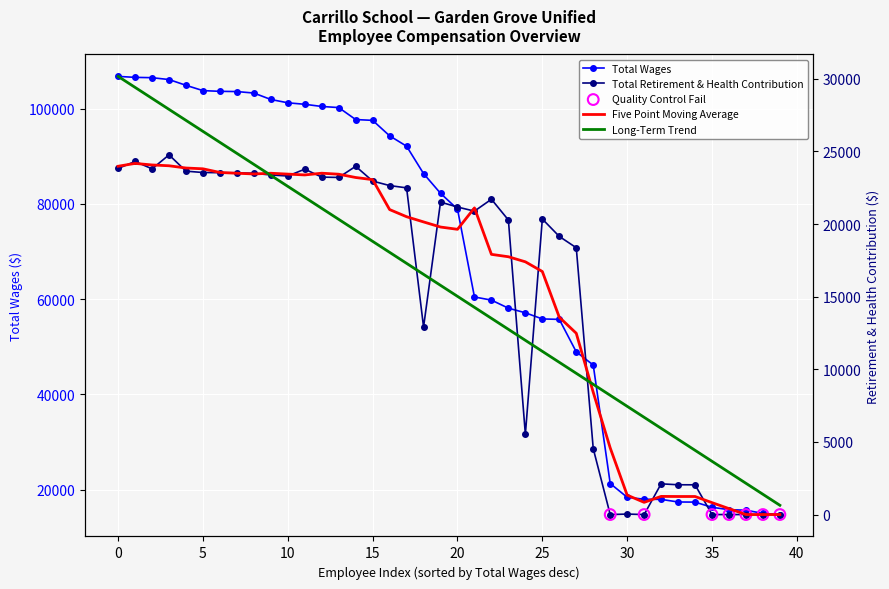

Which series has the largest total across all categories?

Total Wages